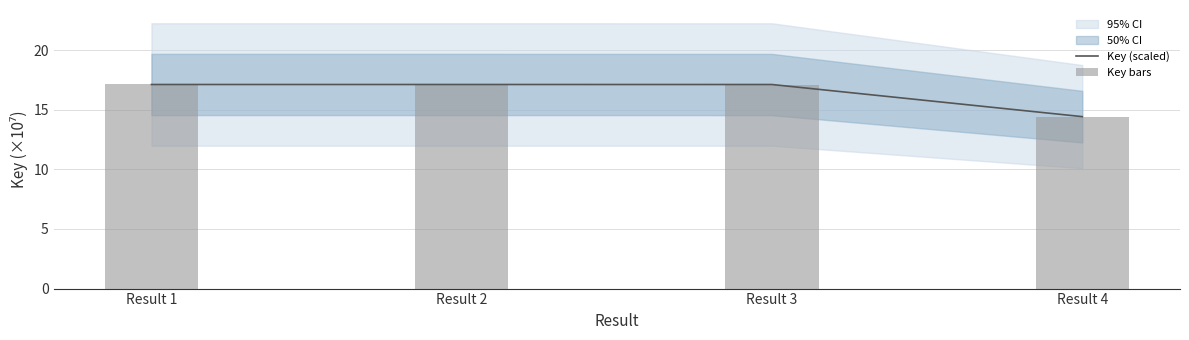

Is it true that Key (scaled) equals 17.1 at Result 3?

True